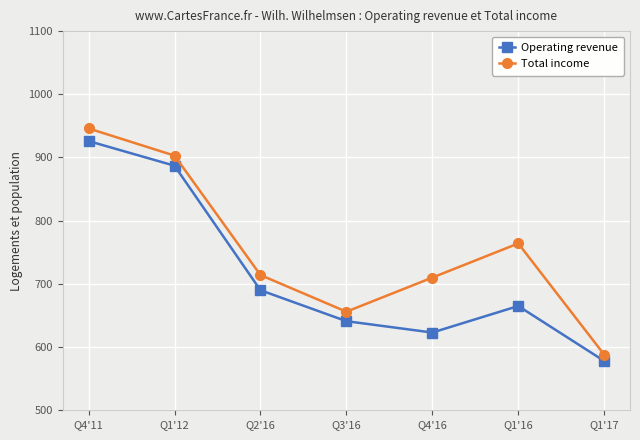

At which category is the sum across all series the highest?

Q4'11